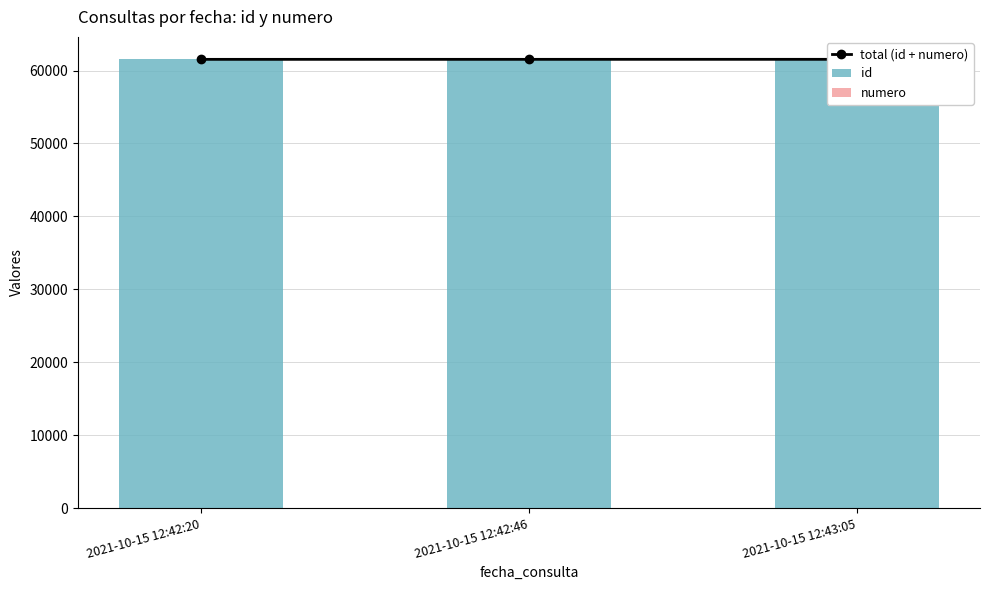

What is the greatest value displayed?

61540